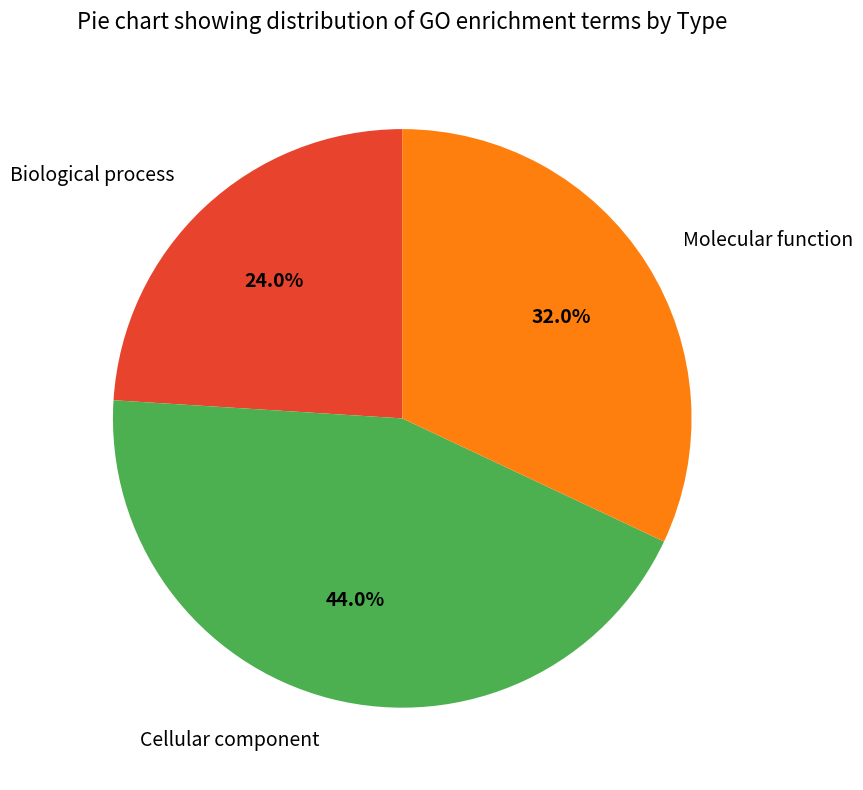

Is there a majority slice in this chart?

No